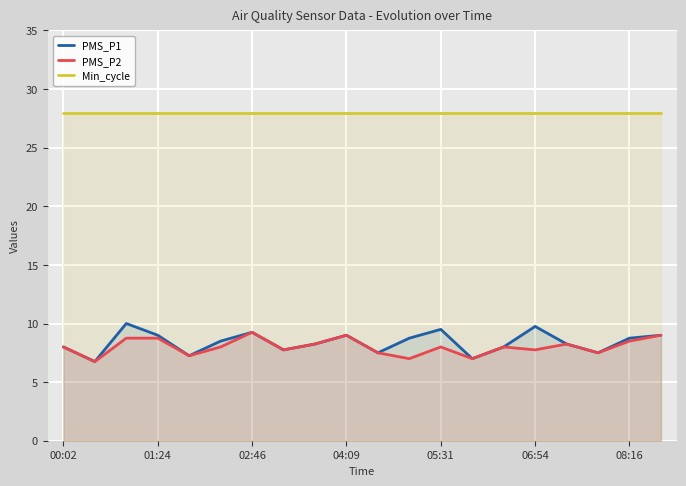

True or false: PMS_P1 and Min_cycle cross at least once.

False